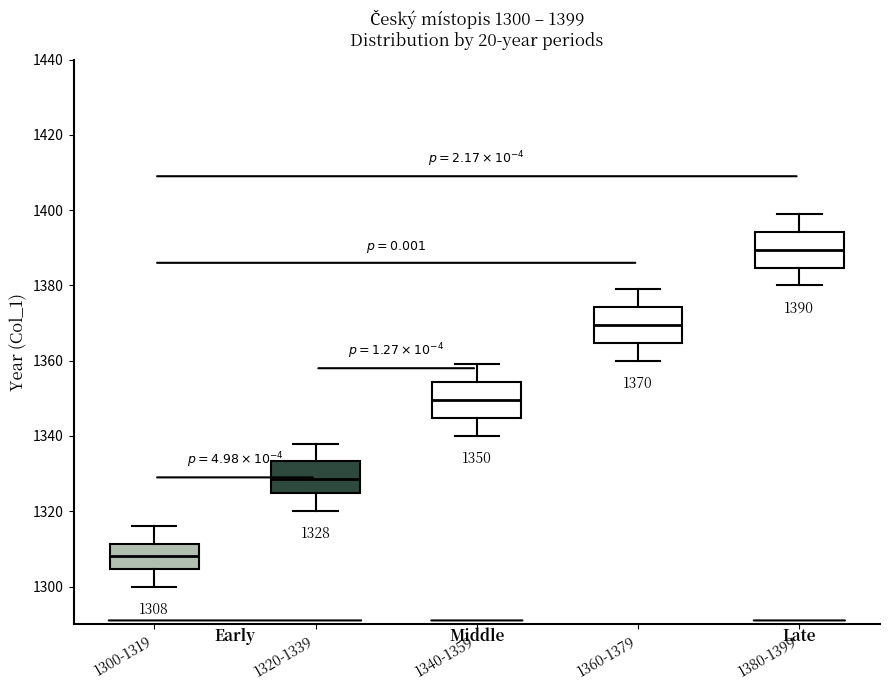

Which box has the highest median line?

1380-1399